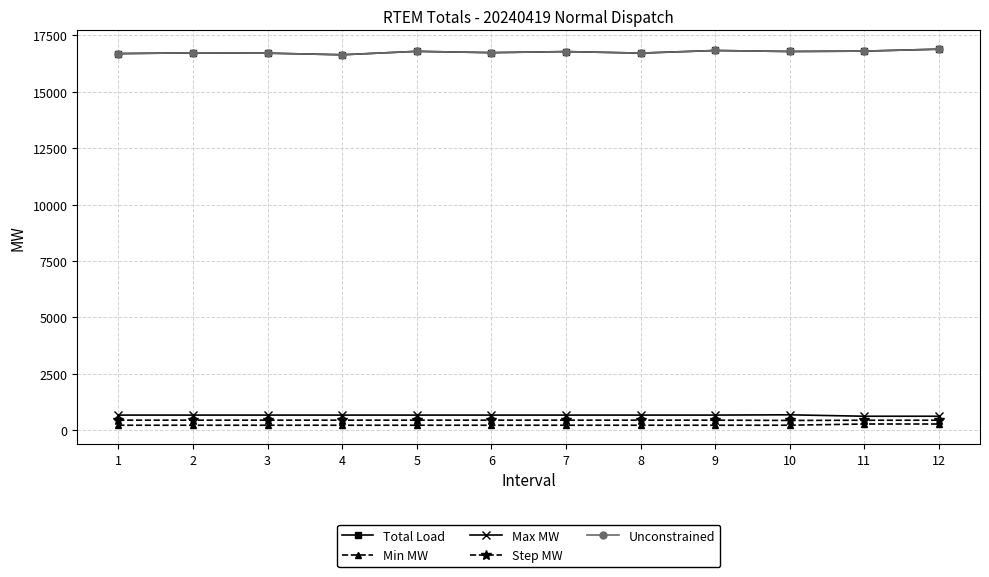

Reading right to left, list all the values displayed in this chart.

Total Load: 16889.7	16804.2	16786.8	16831.1	16715.6	16783.1	16735.7	16793.6	16641.7	16713.0	16727.4	16693.2
Min MW: 279.4	279.4	226.2	225.0	225.0	225.0	225.0	225.0	225.0	225.0	225.0	225.0
Max MW: 623.9	623.9	686.8	675.0	675.0	675.0	675.0	675.0	675.0	675.0	675.0	675.0
Step MW: 446.7	446.7	437.0	450.0	450.0	450.0	450.0	450.0	450.0	450.0	450.0	450.0
Unconstrained: 16889.7	16804.2	16786.8	16831.1	16715.6	16783.1	16735.7	16793.6	16641.7	16713.0	16727.4	16693.2